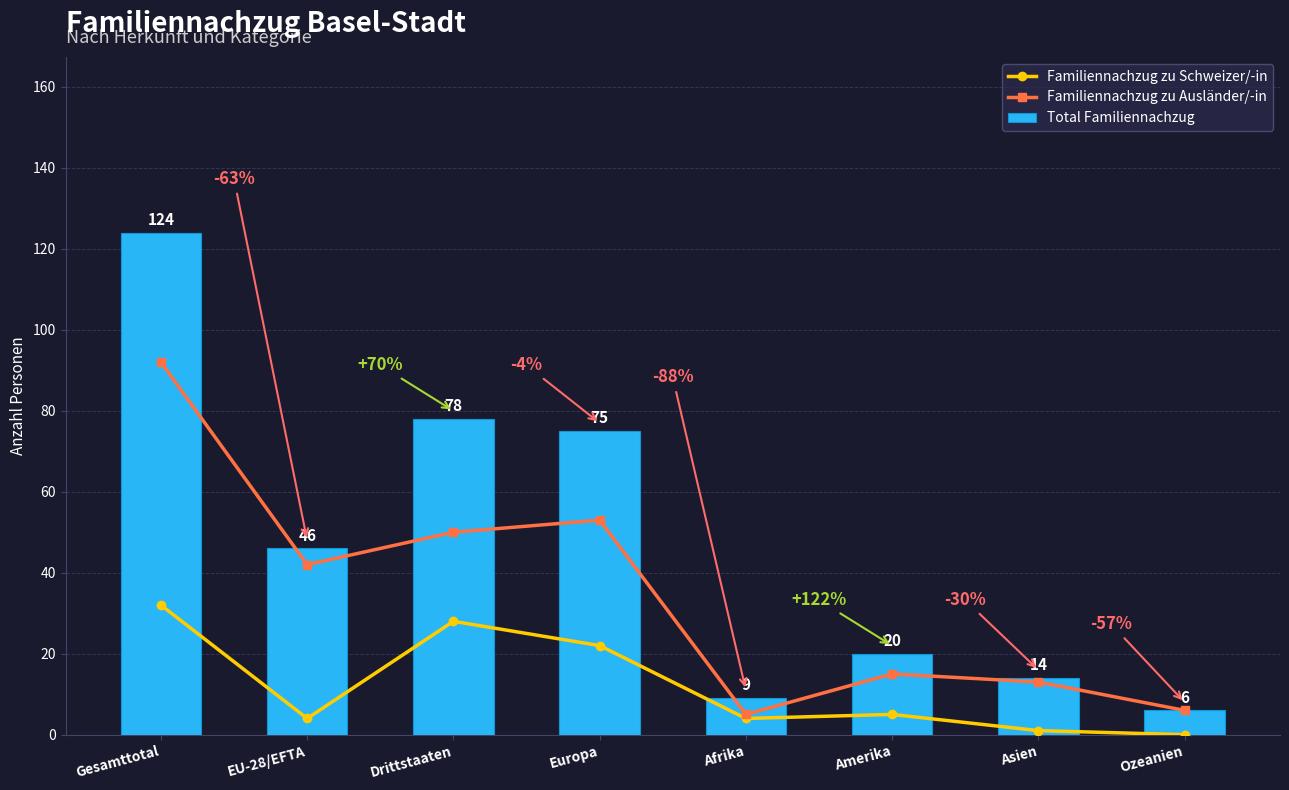

Rank the categories by Total Familiennachzug value from lowest to highest.

Ozeanien, Afrika, Asien, Amerika, EU-28/EFTA, Europa, Drittstaaten, Gesamttotal